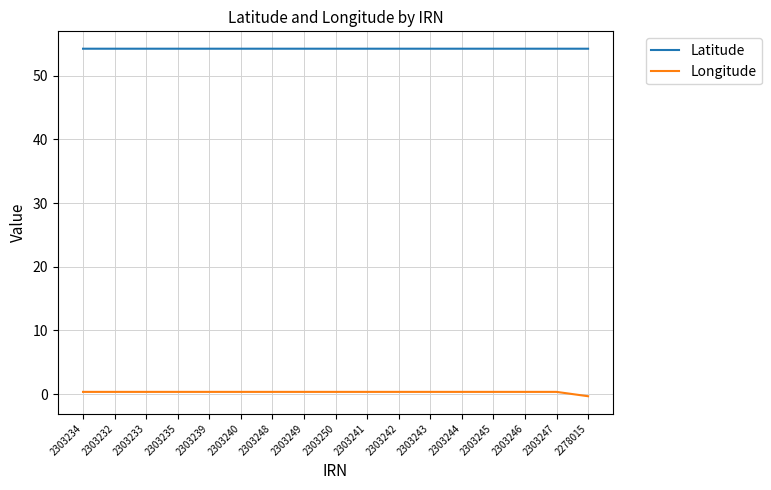

What is the maximum value shown in the chart?

54.2